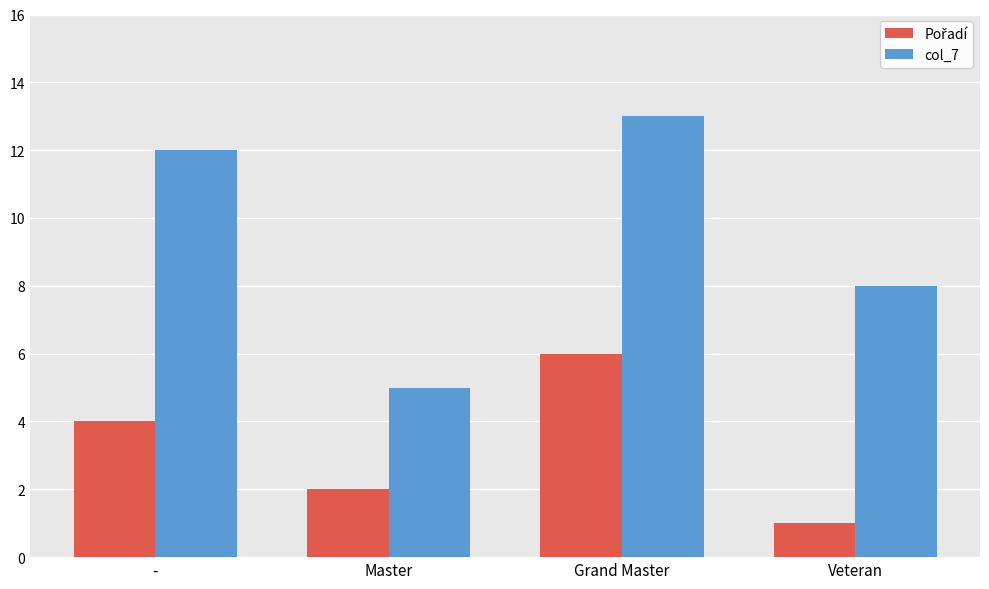

How many bars are there in total?

8